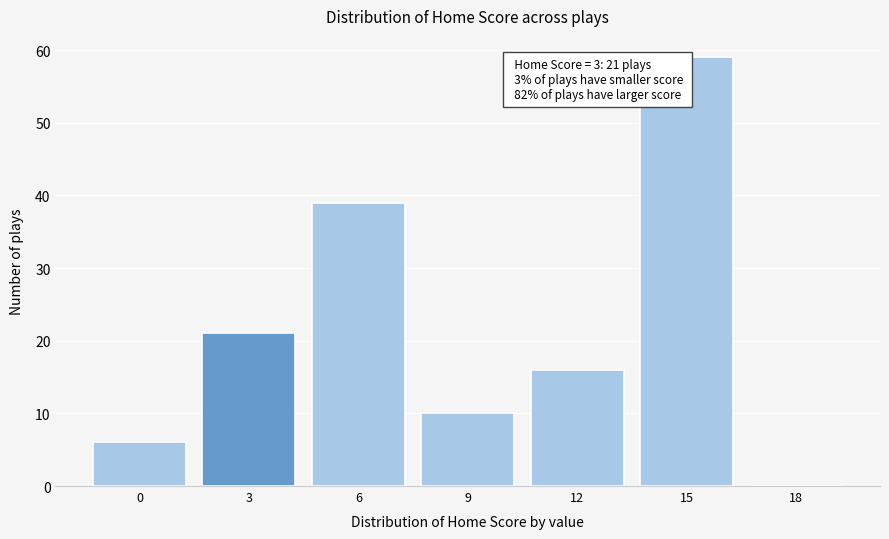

Reading left to right, what are all the values shown in this chart?

0=6	3=21	6=39	9=10	12=16	15=59	18=0